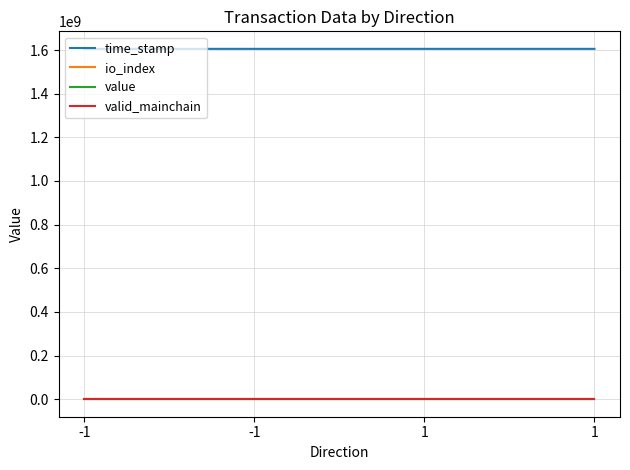

What is the difference between the maximum and second lowest values in the time_stamp series?

6603.0